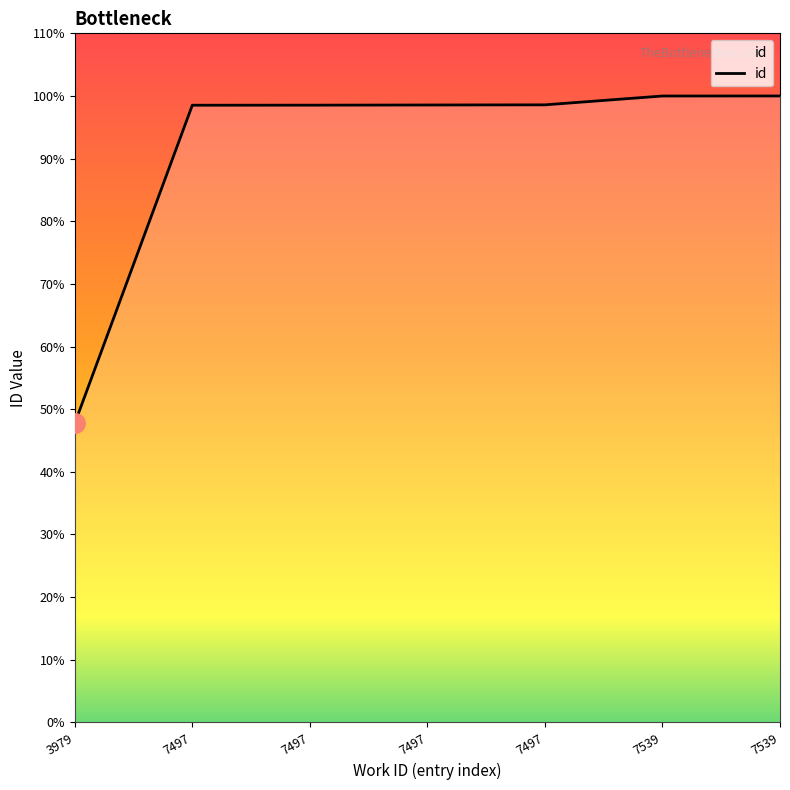

Which has a higher value, 7497 or 7497?

7497